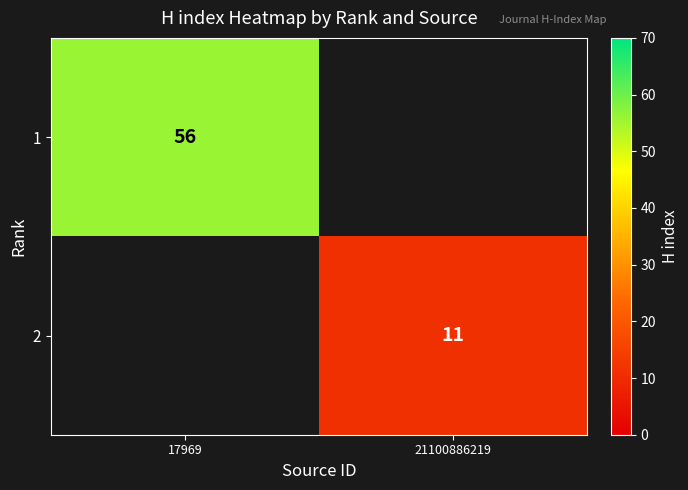

The value of 2 at 21100886219 is 8. True or false?

False